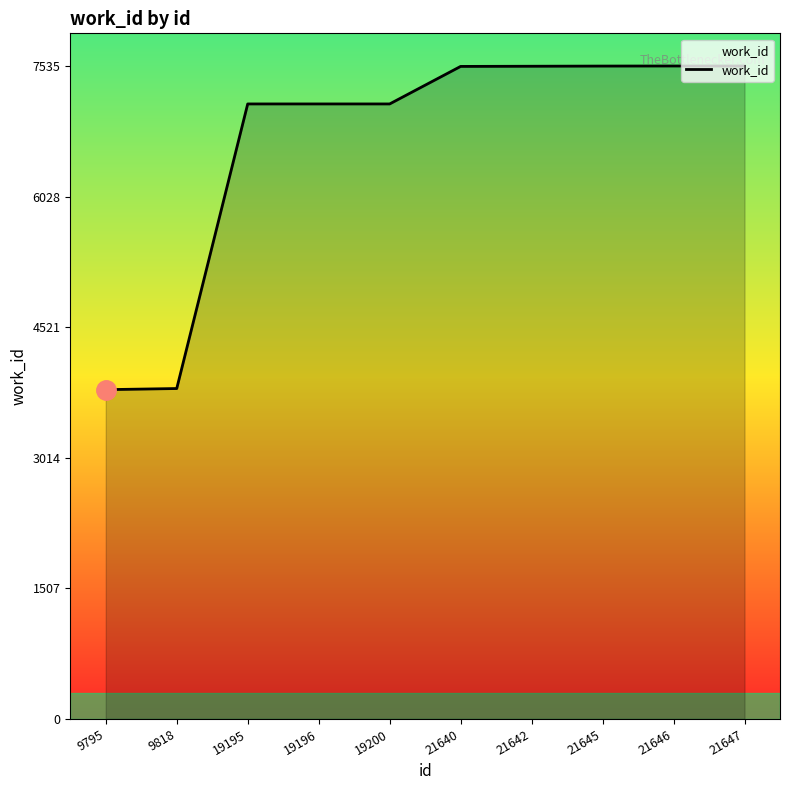

Does the chart have visible grid lines?

No